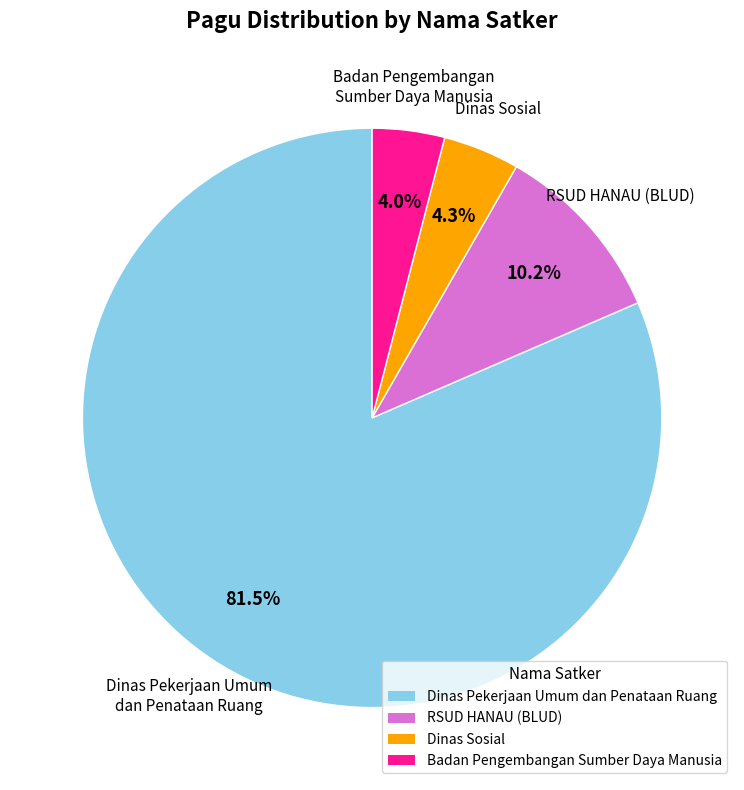

Count the number of slices in the pie.

4